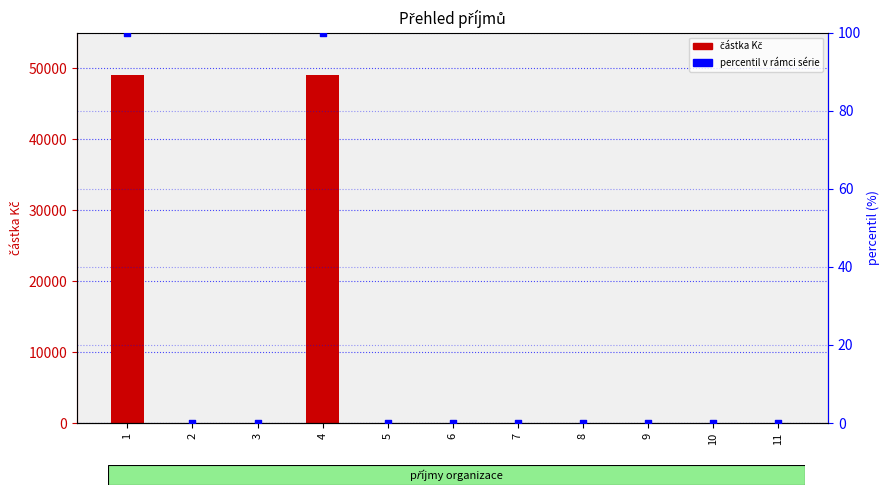

Which series has the widest spread of Y values?

částka Kč